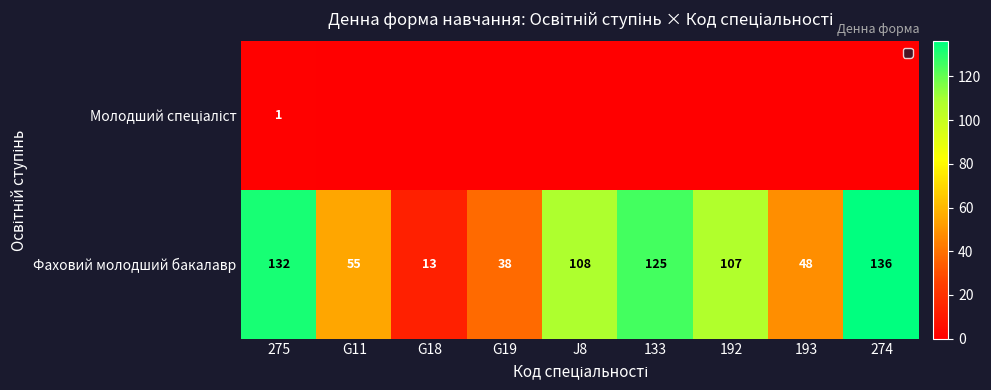

The Фаховий молодший бакалавр series shows 29 at 193. True or false?

False